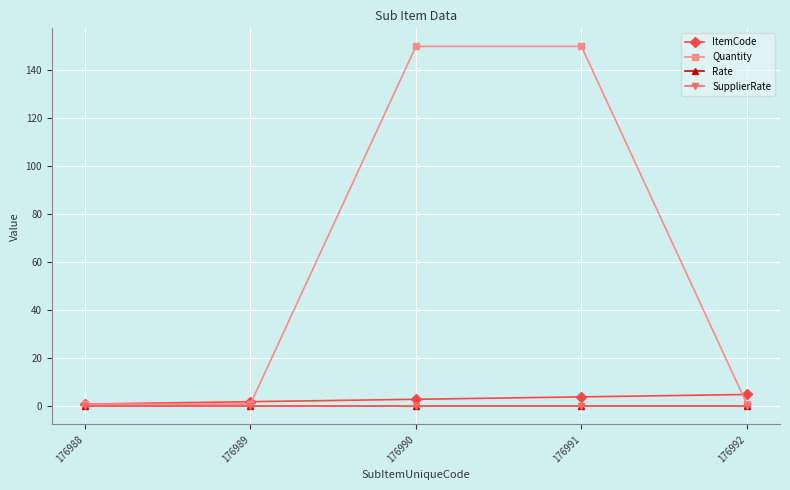

What is the average value of the Quantity series?

61